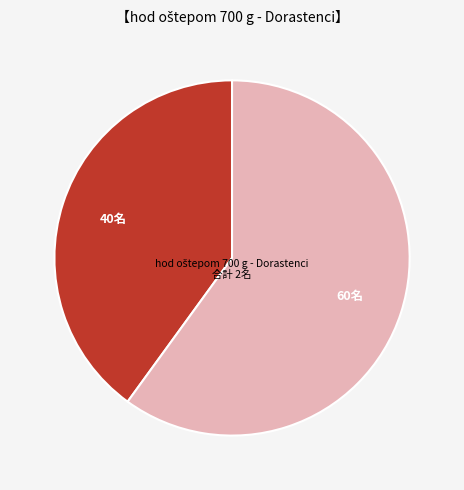

Is there a majority slice in this chart?

Yes